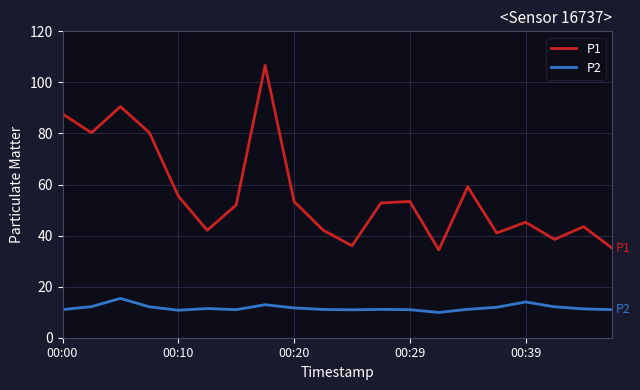

What is the difference between the second highest and minimum values in the P2 series?

4.1